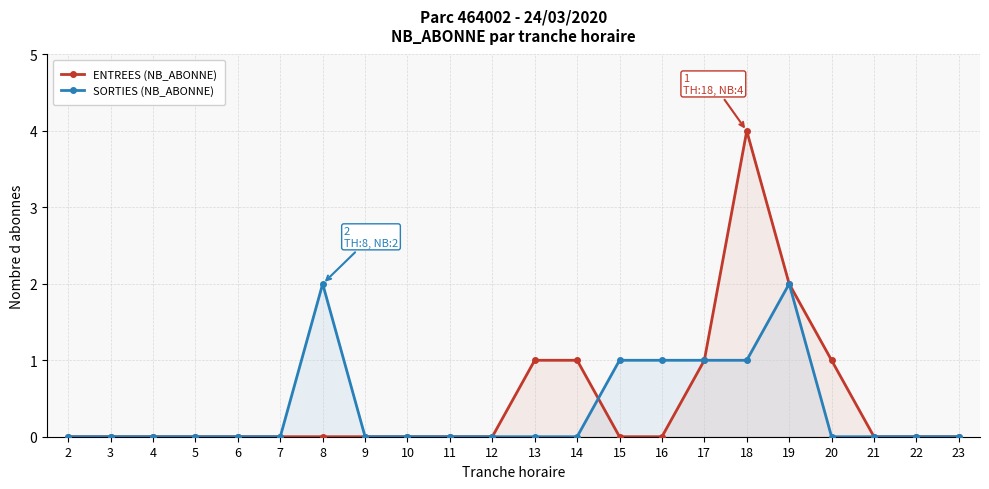

What is the greatest value displayed?

4